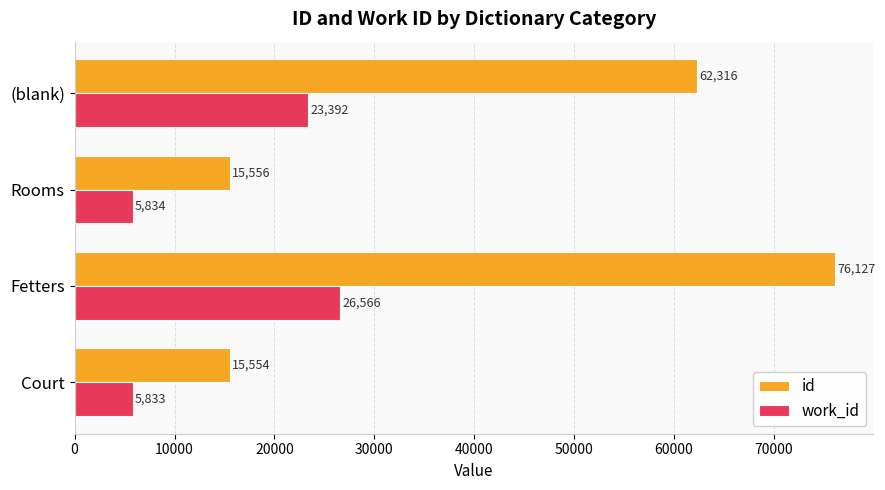

At which label is work_id closest to 16199?

(blank)